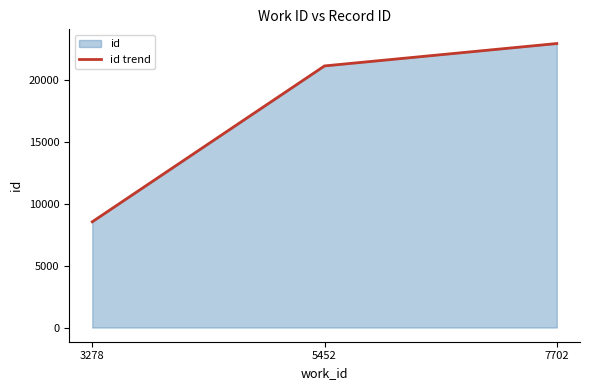

How many values exceed 21127?

1